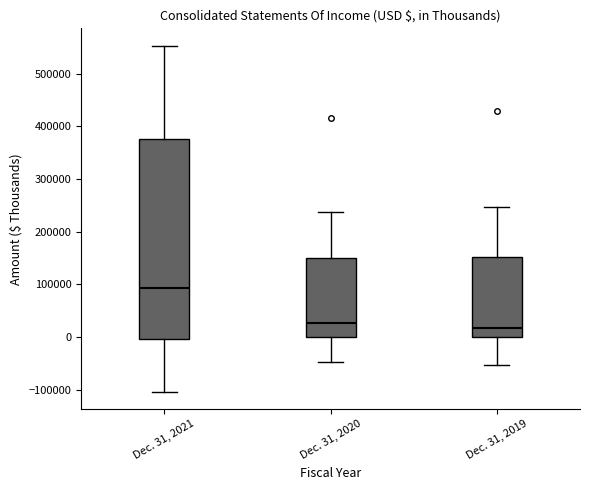

Where is the upper edge of the box for Dec. 31, 2019 on the y-axis? The values are not printed on the chart, so give them approximately, as read against the axis.

150000